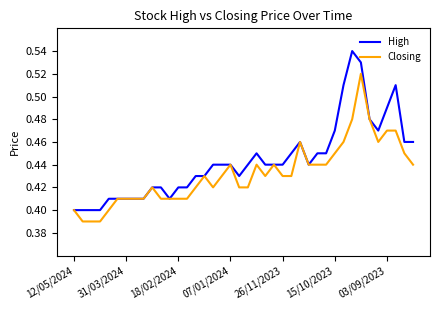

Rank the series by their average value, from highest to lowest.

High, Closing